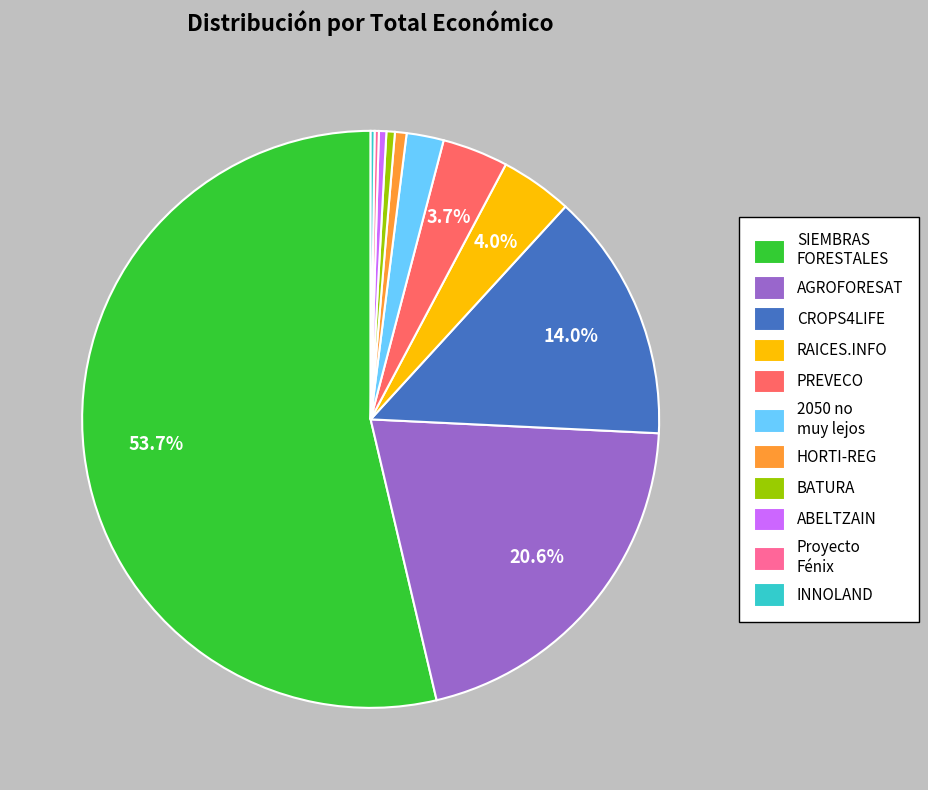

Which slice is the largest?

SIEMBRAS FORESTALES